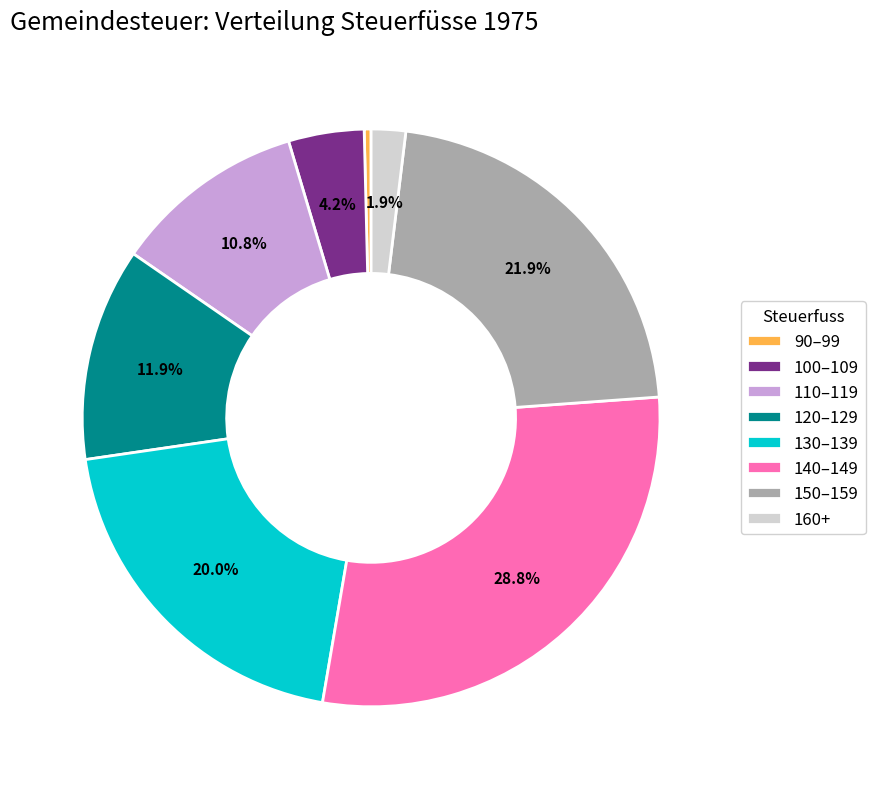

Rank the categories by value from lowest to highest.

90–99, 160+, 100–109, 110–119, 120–129, 130–139, 150–159, 140–149